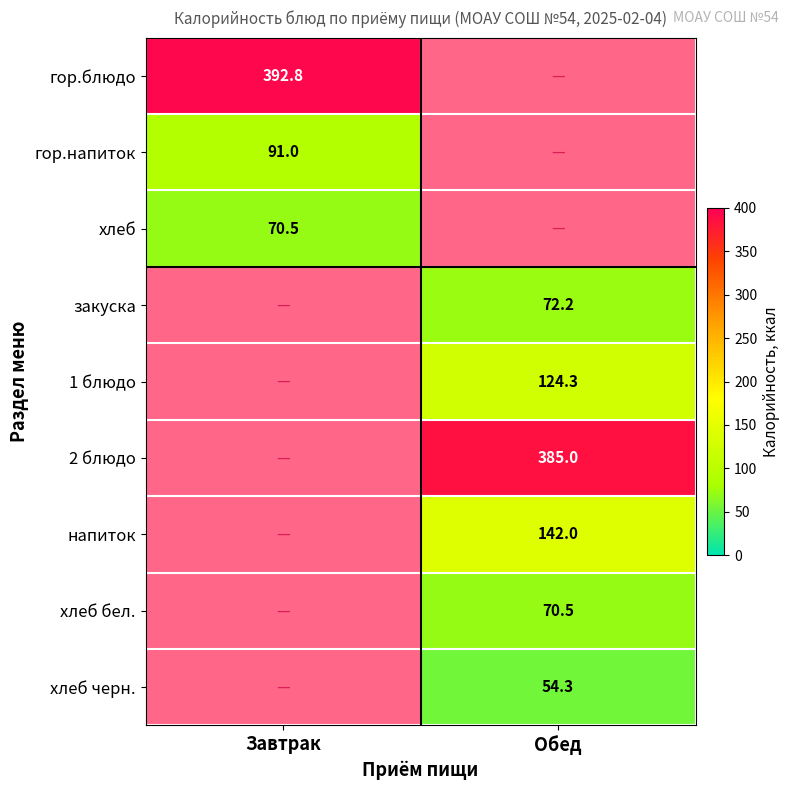

The 1 блюдо series shows 124.3 at Обед. True or false?

True